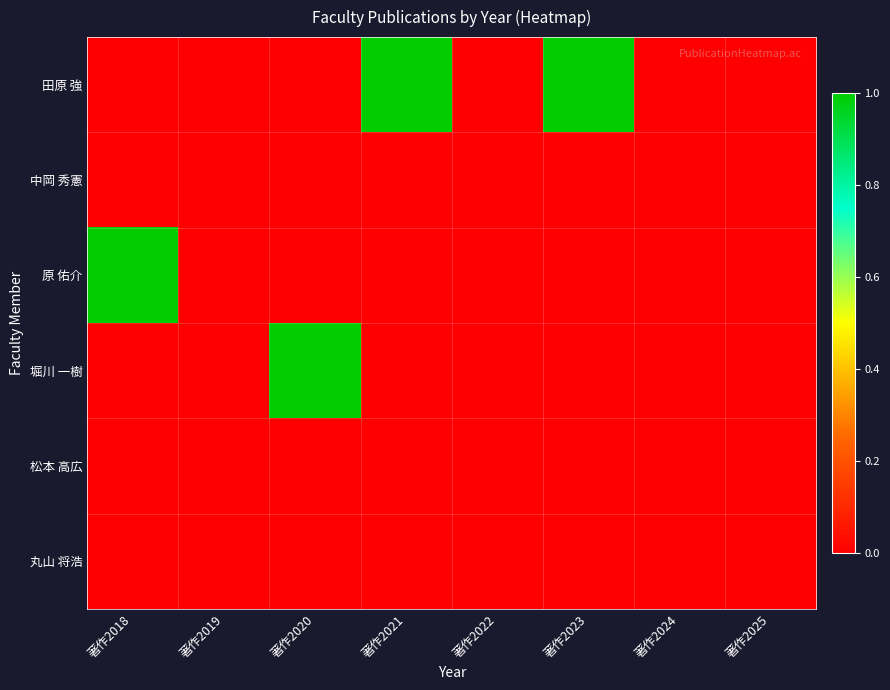

Which series has the largest total across all categories?

田原 強